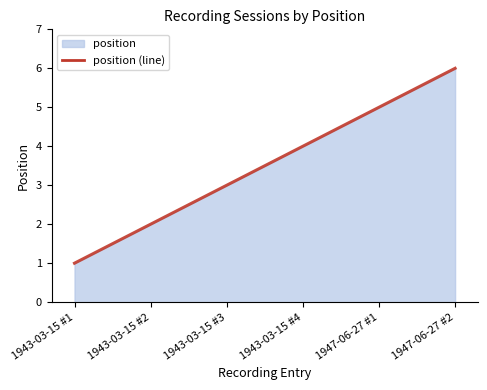

What is the sum of all values?

1050.0